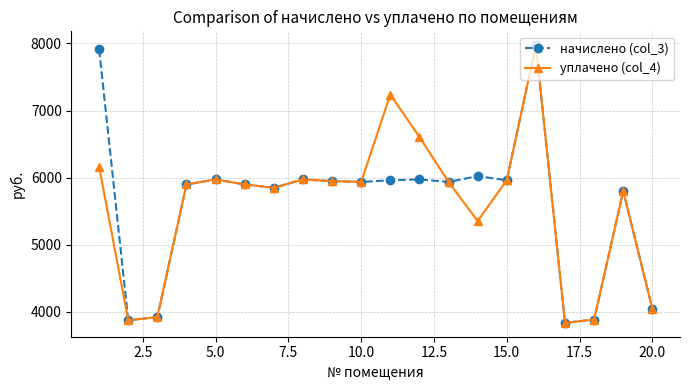

True or false: начислено (col_3) has more than 1 points higher than both neighbors.

True